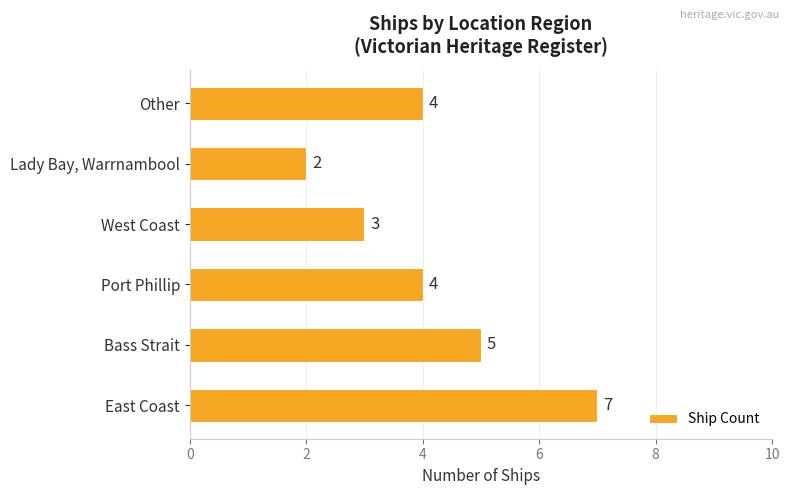

The value at East Coast is 7. True or false?

True